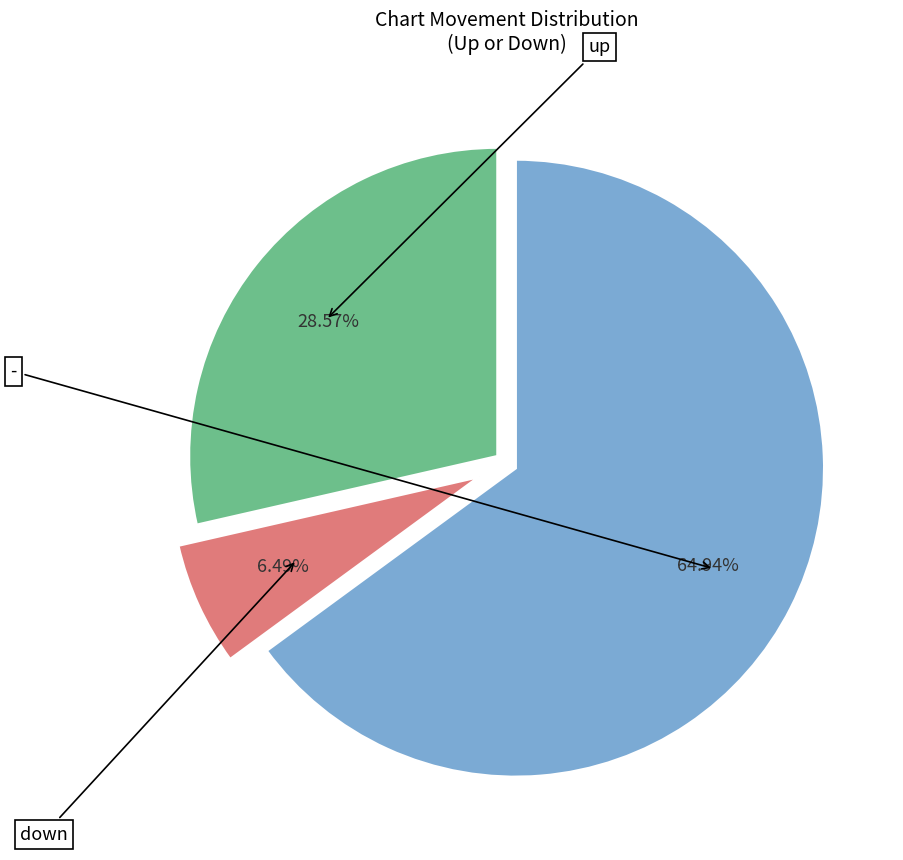

Does any single category account for the majority?

Yes